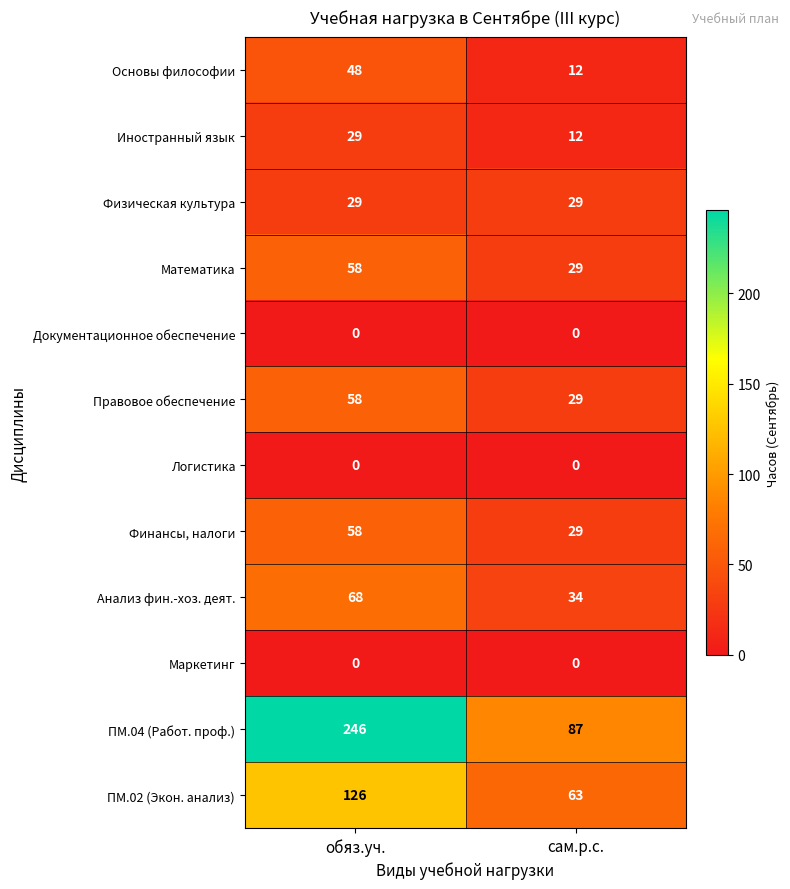

At which label is Иностранный язык closest to 20?

сам.р.с.